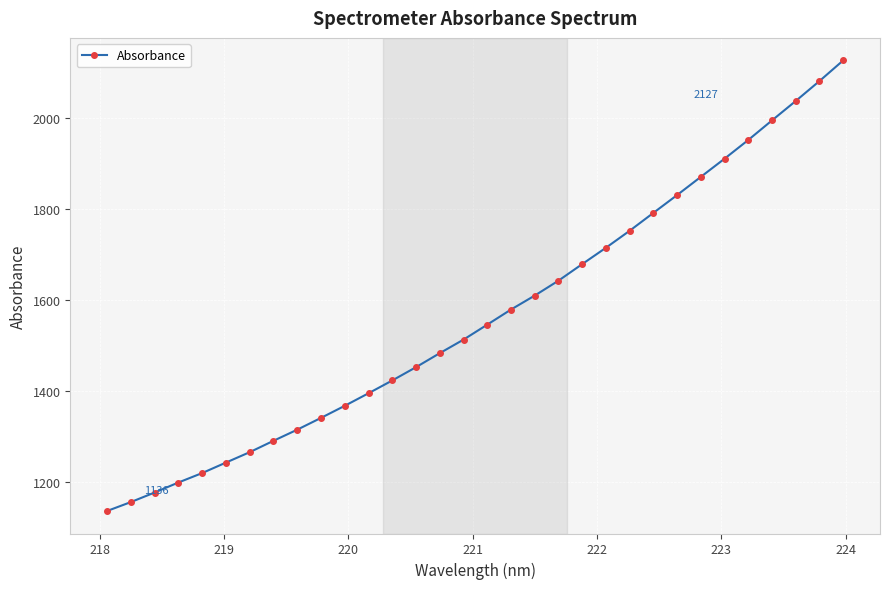

What is the maximum value shown in the chart?

2126.9